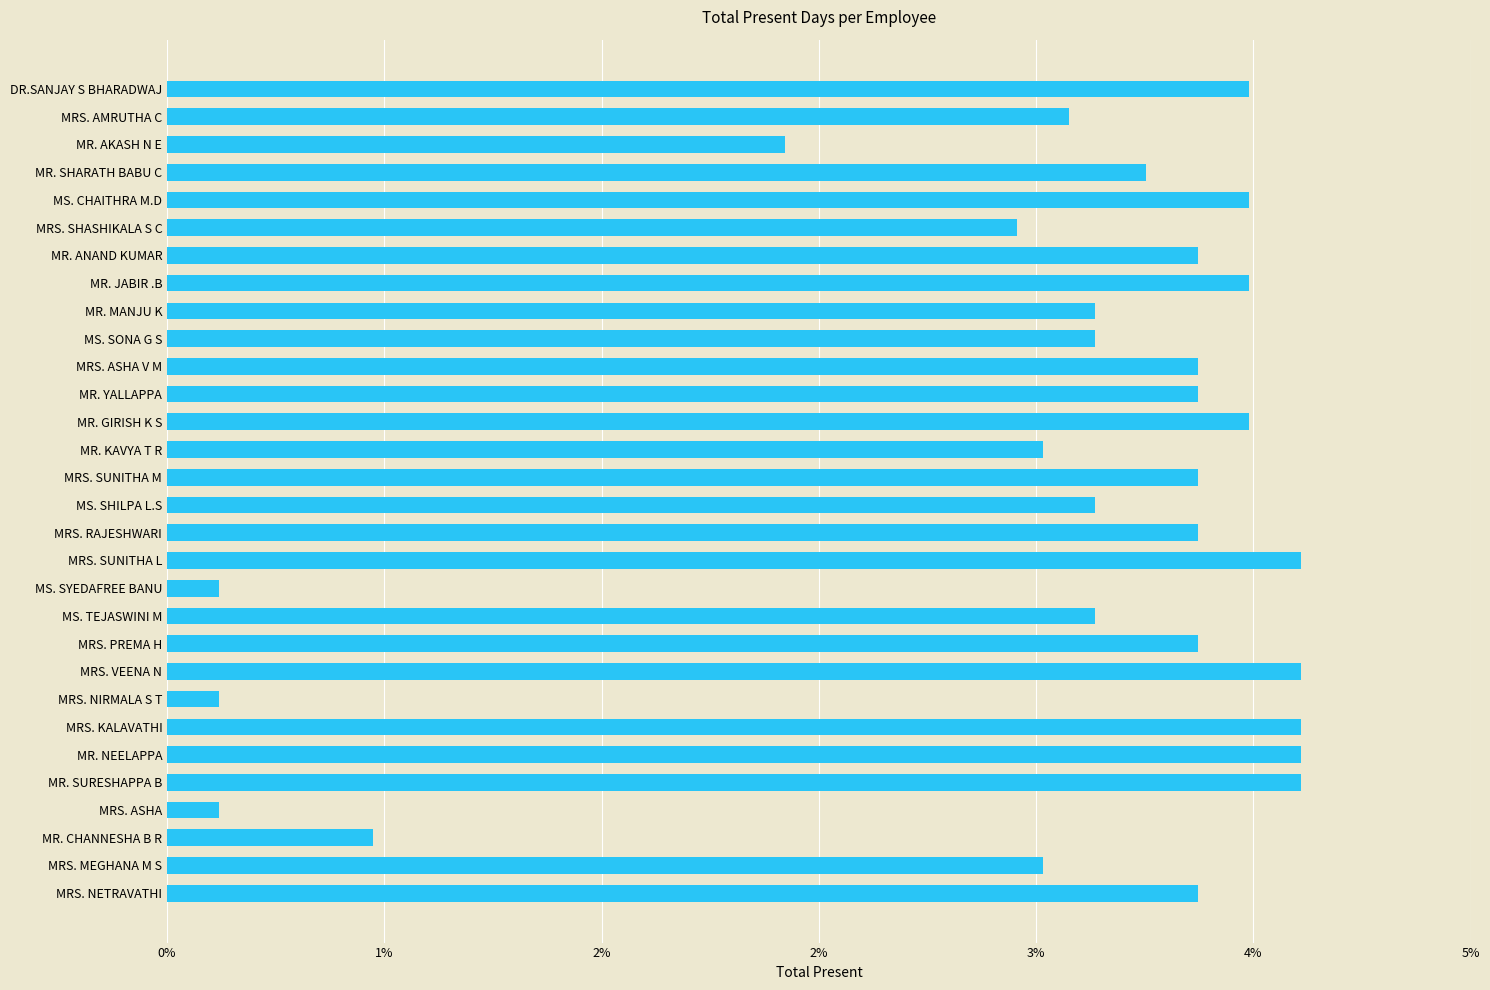

Are the bars grouped side by side (vs. stacked)?

No